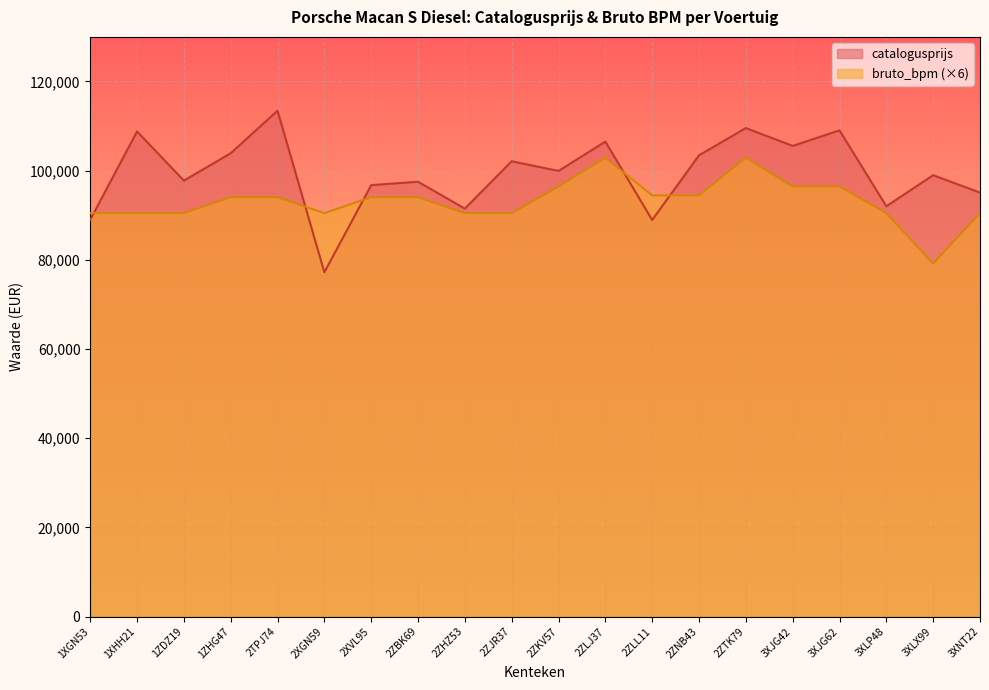

True or false: bruto_bpm has more than 1 interior local peaks.

True